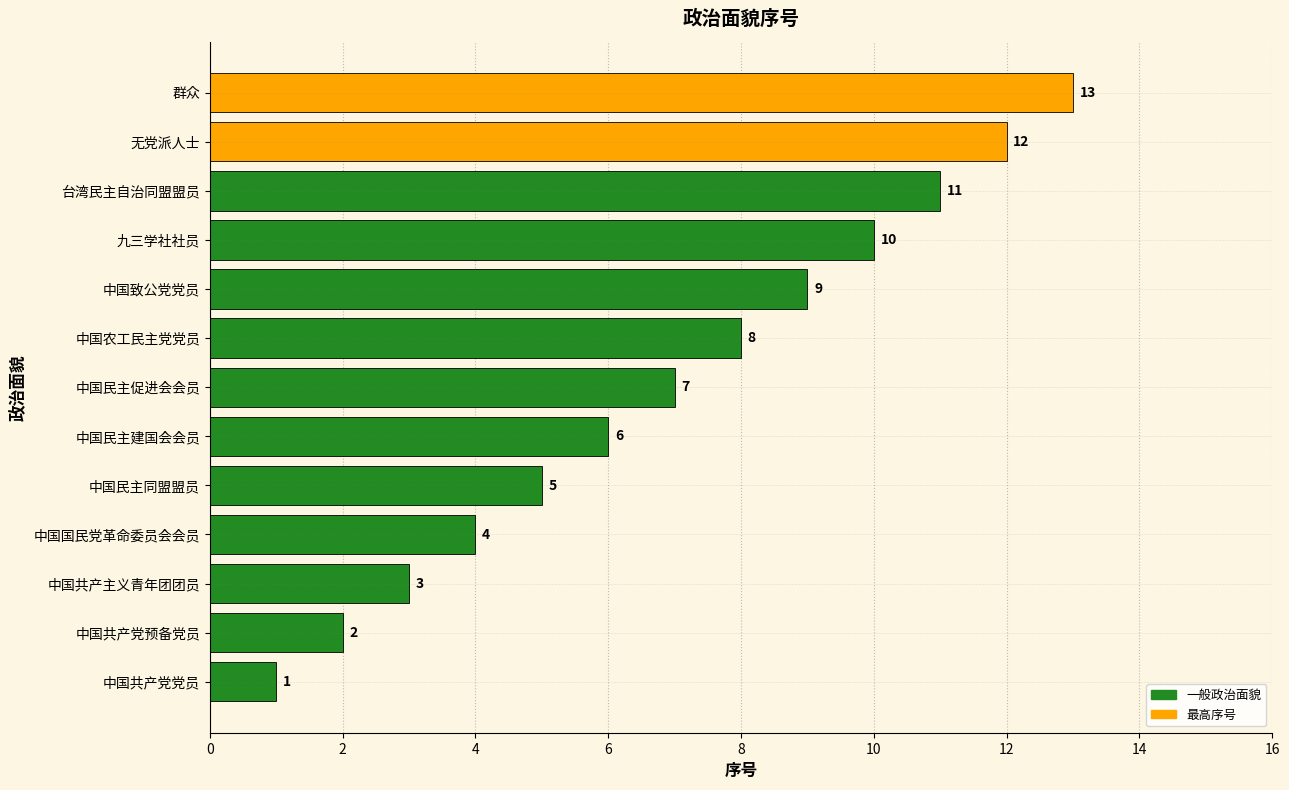

Approximately how many times larger is the value at 中国致公党党员 compared to 群众?

0.7